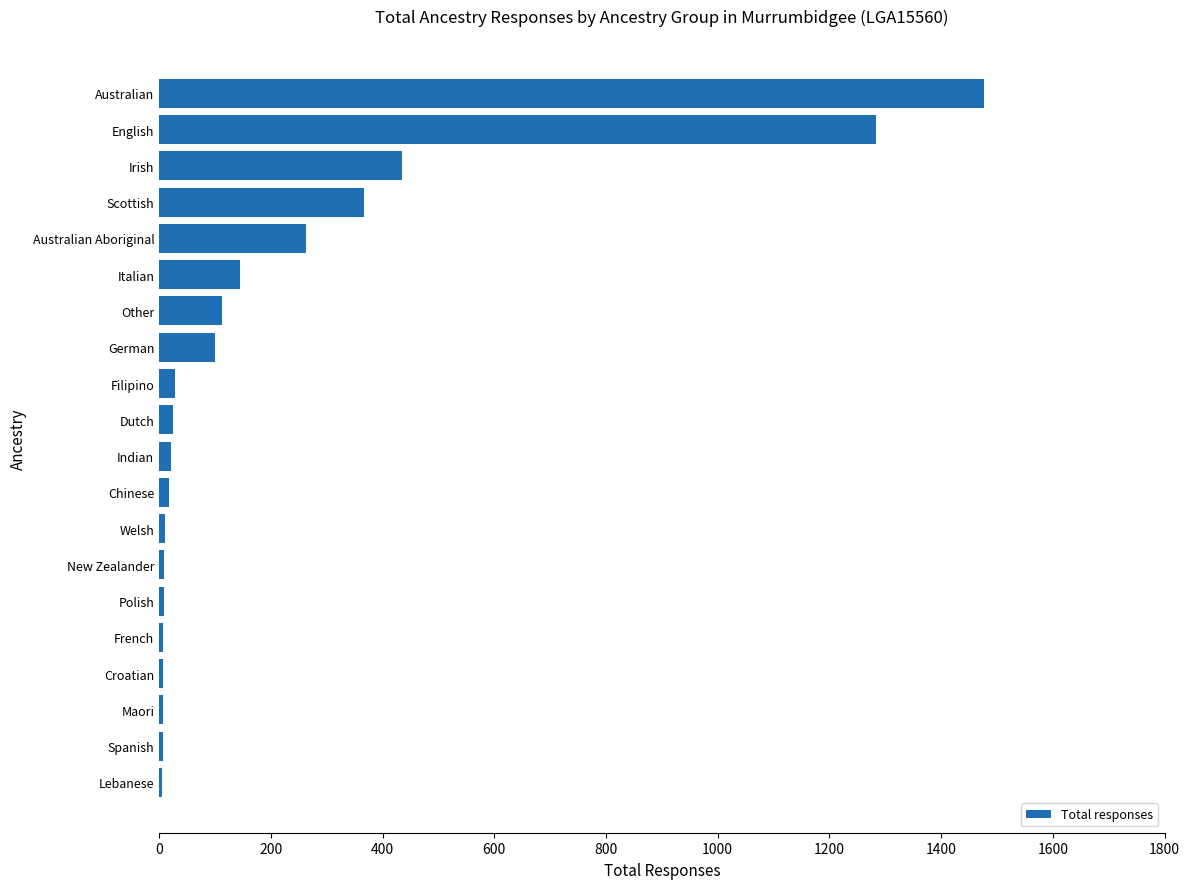

At which label is the value closest to 741?

Irish